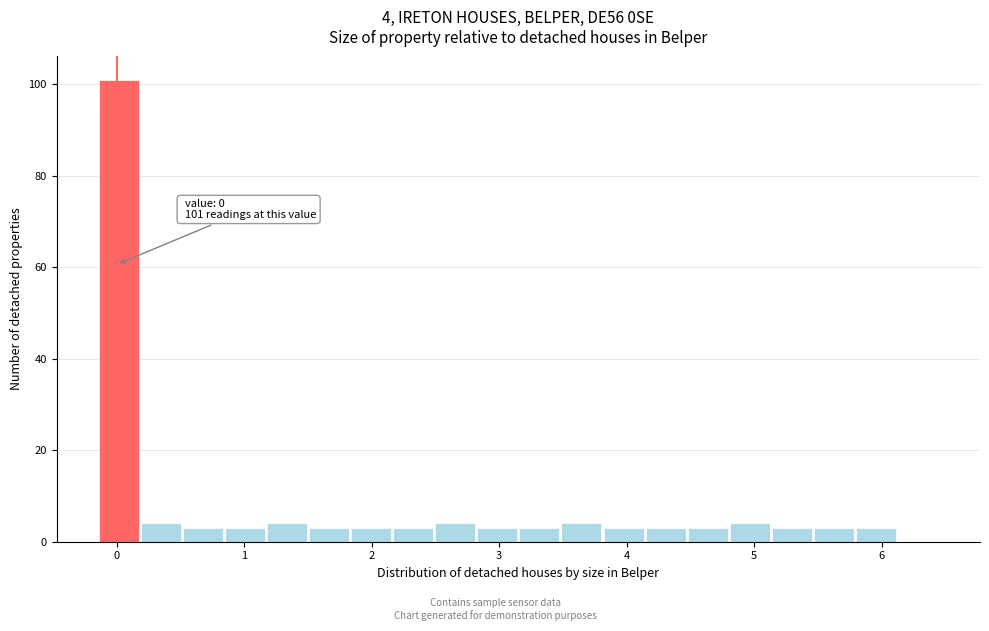

Read against the x-axis, roughly where is the centre of the tallest bar?

0.0